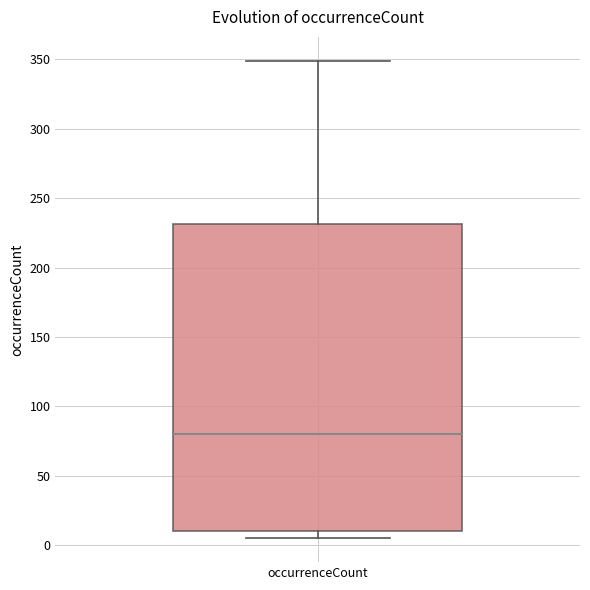

Where is the upper edge of the box for occurrenceCount on the y-axis? The values are not printed on the chart, so give them approximately, as read against the axis.

230